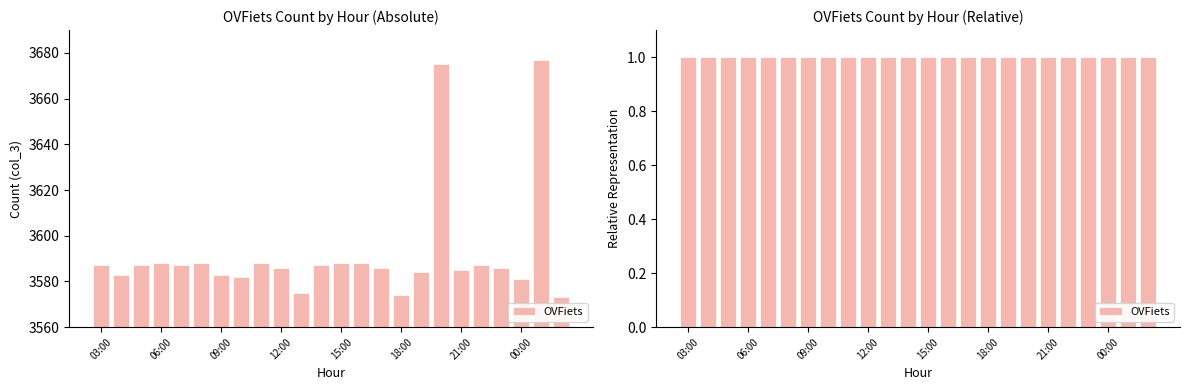

What is the change in value from 11:00 to 13:00?

-13